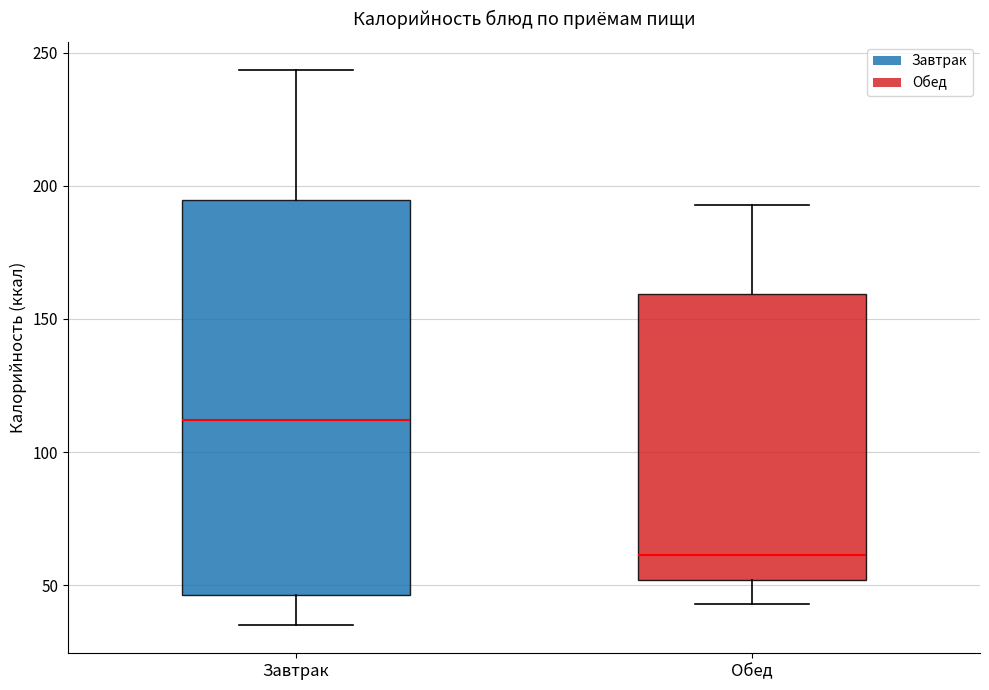

Reading left to right, transcribe this box plot: for each box, give where its median line is, the range the box spans, and where its two whiskers end, as read against the y-axis. The values are not printed on the chart, so give them approximately, as read against the axis.

Завтрак: median 110, box 45 to 195, whiskers 35 to 245
Обед: median 60, box 50 to 160, whiskers 45 to 195